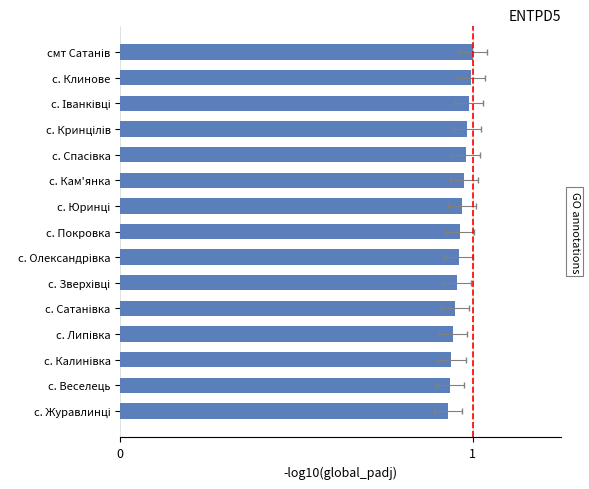

Rank the categories by value from lowest to highest.

с. Журавлинці, с. Веселець, с. Калинівка, с. Липівка, с. Сатанівка, с. Зверхівці, с. Олександрівка, с. Покровка, с. Юринці, с. Кам'янка, с. Спасівка, с. Кринцілів, с. Іванківці, с. Клинове, смт Сатанів